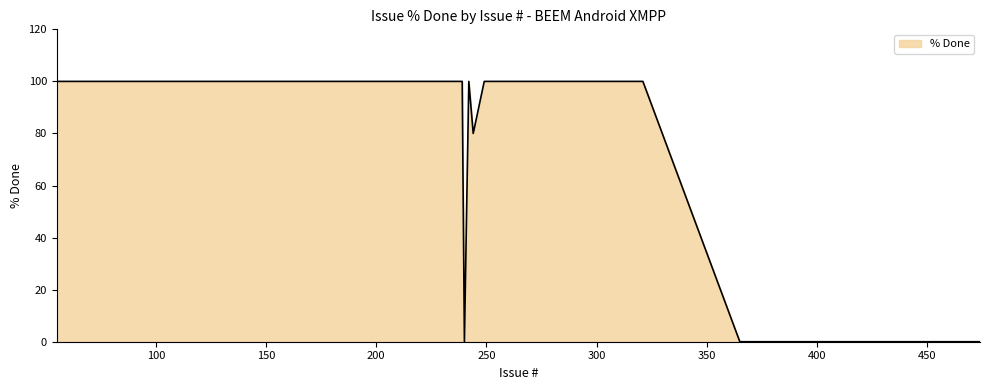

What is the maximum value shown in the chart?

100